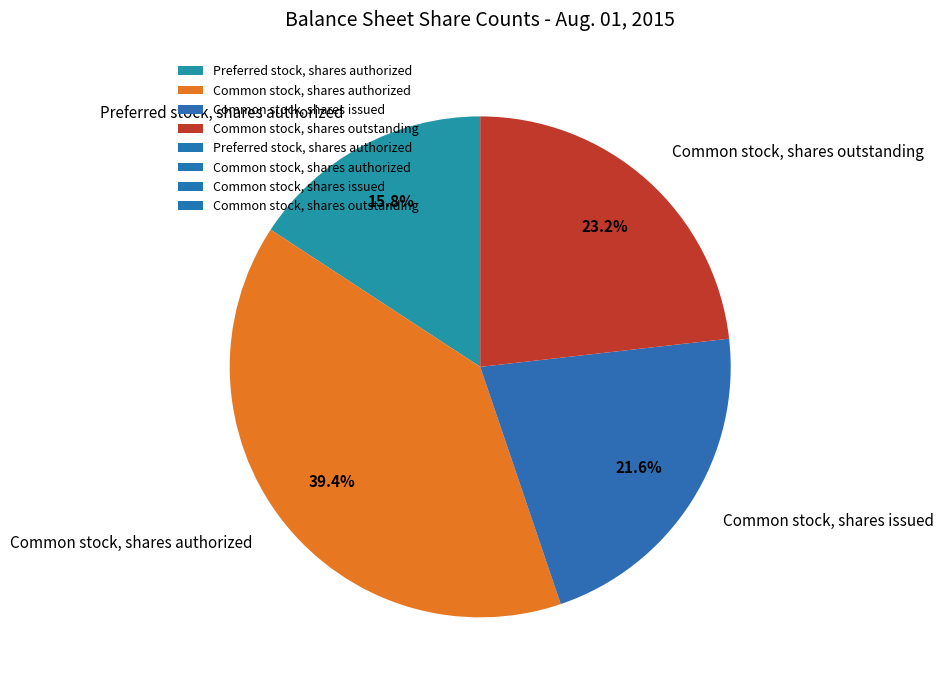

Do Preferred stock, shares authorized and Common stock, shares issued together represent more than half of the pie?

No